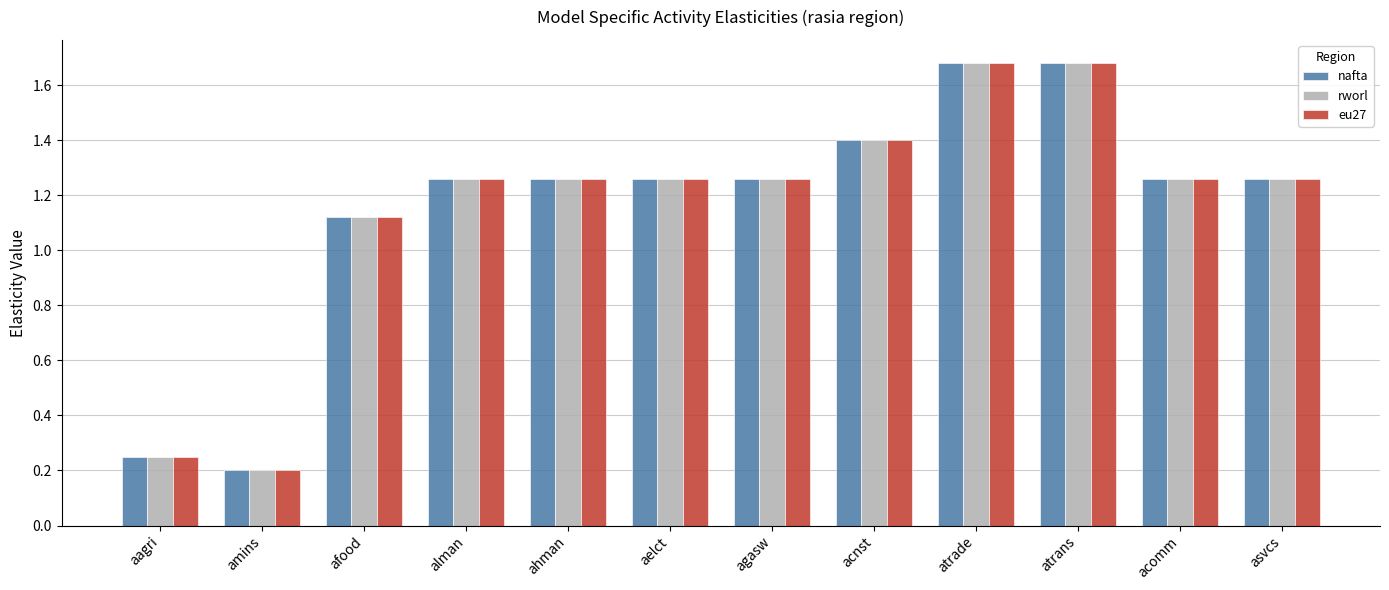

At how many categories does at least one series exceed 0?

12